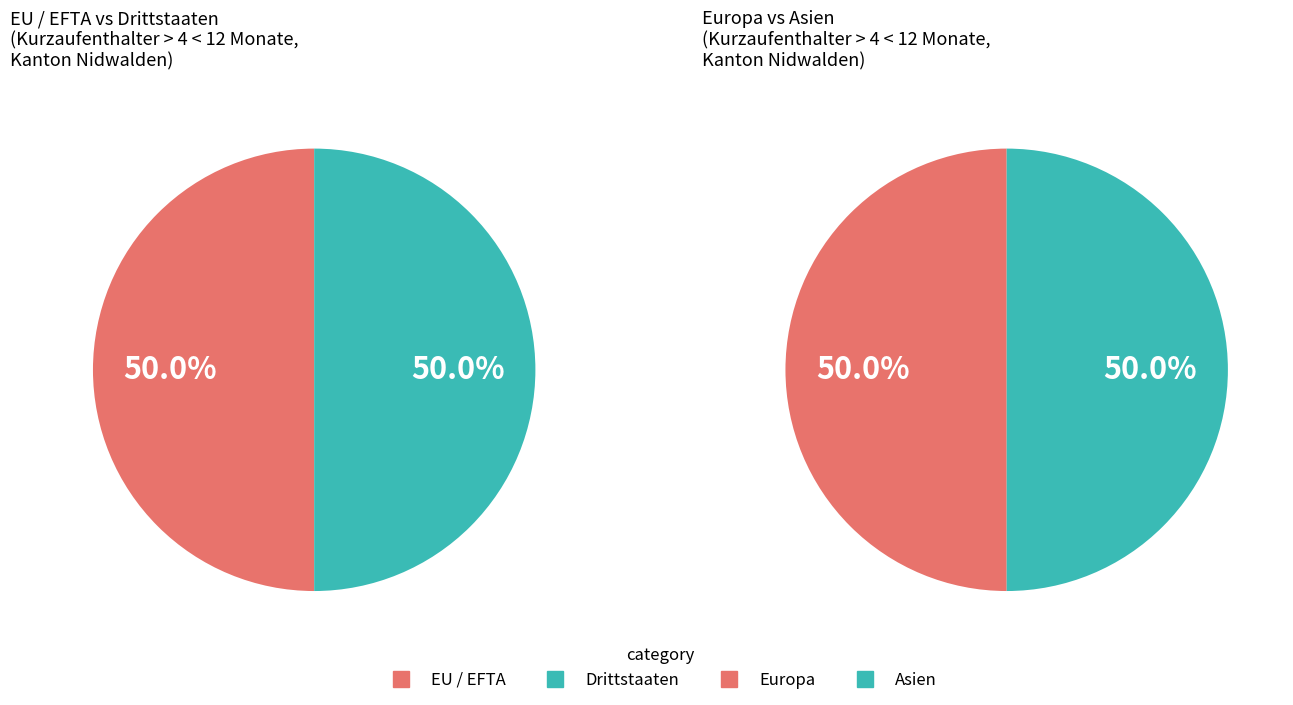

Do 5 and 2 together represent more than half of the pie?

No